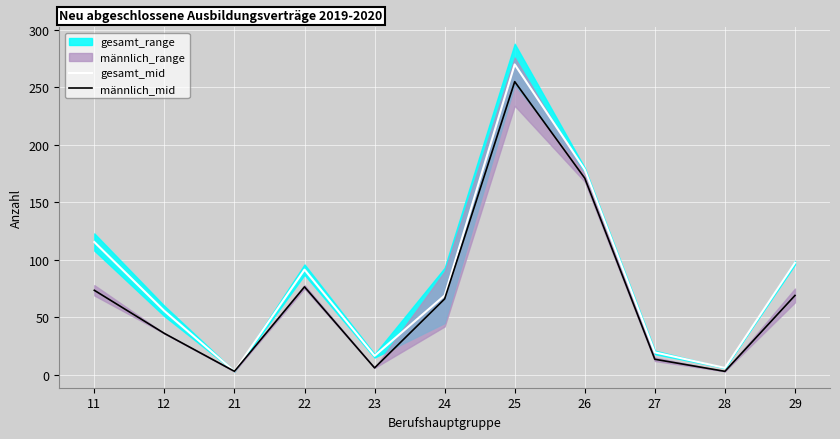

Reading right to left, transcribe all the data shown in this chart.

gesamt_mid: 29=97.5	28=6.0	27=19.5	26=178.5	25=270.0	24=69.0	23=16.5	22=91.5	21=3.0	12=55.5	11=115.5
männlich_mid: 29=69.0	28=3.0	27=13.5	26=171.0	25=255.0	24=66.0	23=6.0	22=76.5	21=3.0	12=36.0	11=73.5